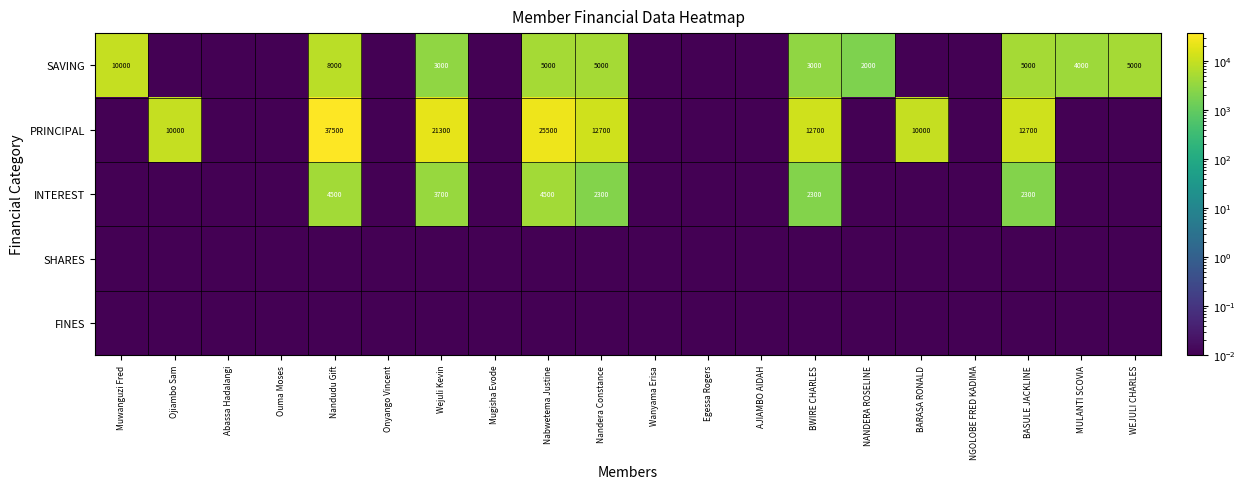

What is the greatest value displayed?

37500.0